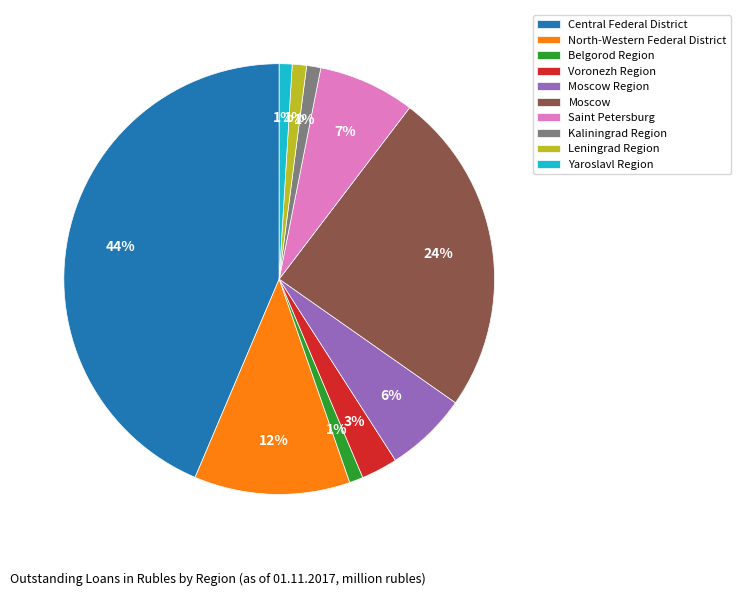

To the nearest percent, what is the difference between the largest and smallest slice percentages?

43%